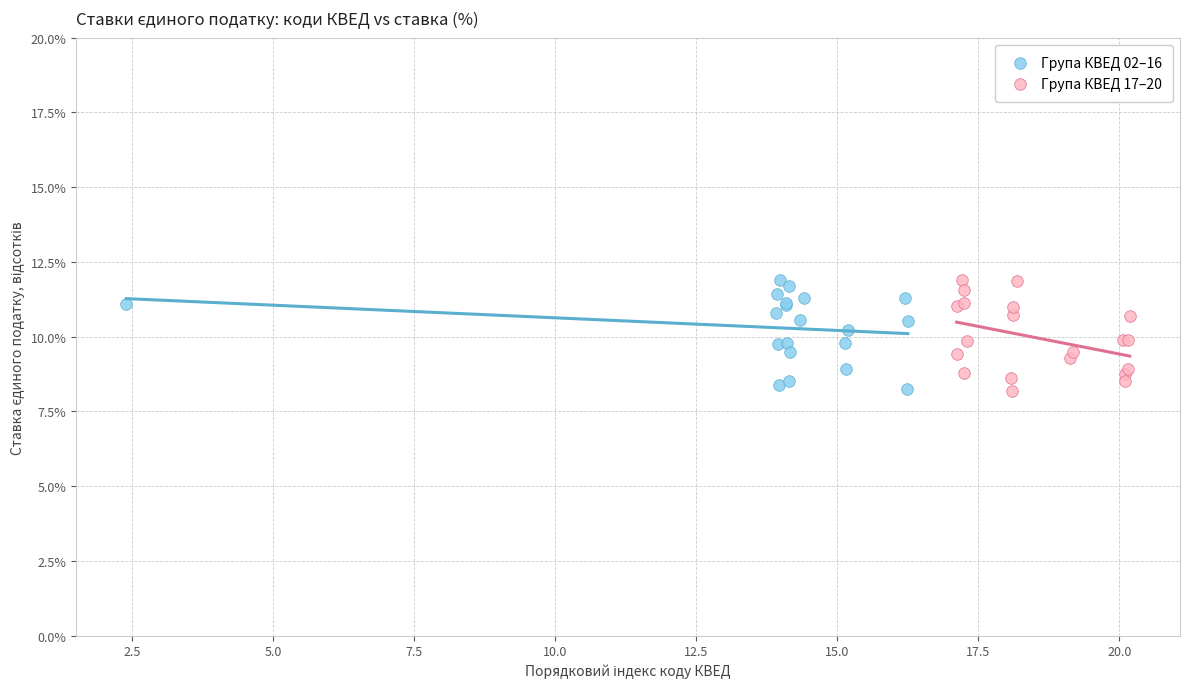

What are all the series names shown in the legend?

Група КВЕД 02–16, Група КВЕД 17–20